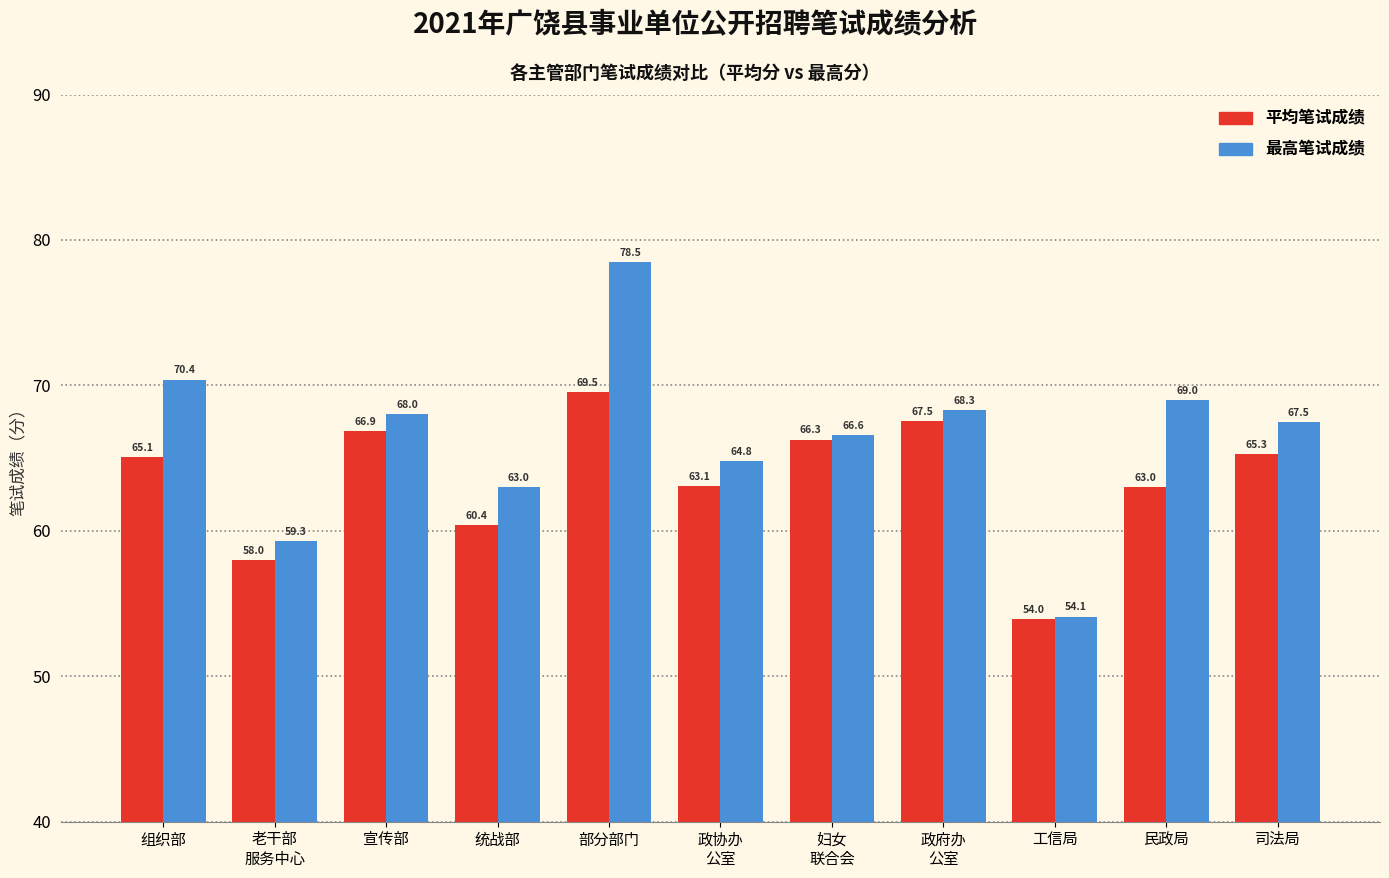

List the series in order of their peak value, highest first.

最高笔试成绩, 平均笔试成绩